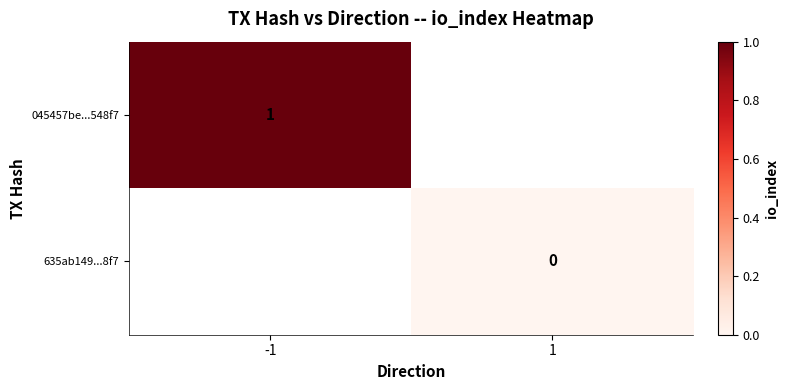

True or false: 045457be...548f7 has a value of 2 at -1.

False